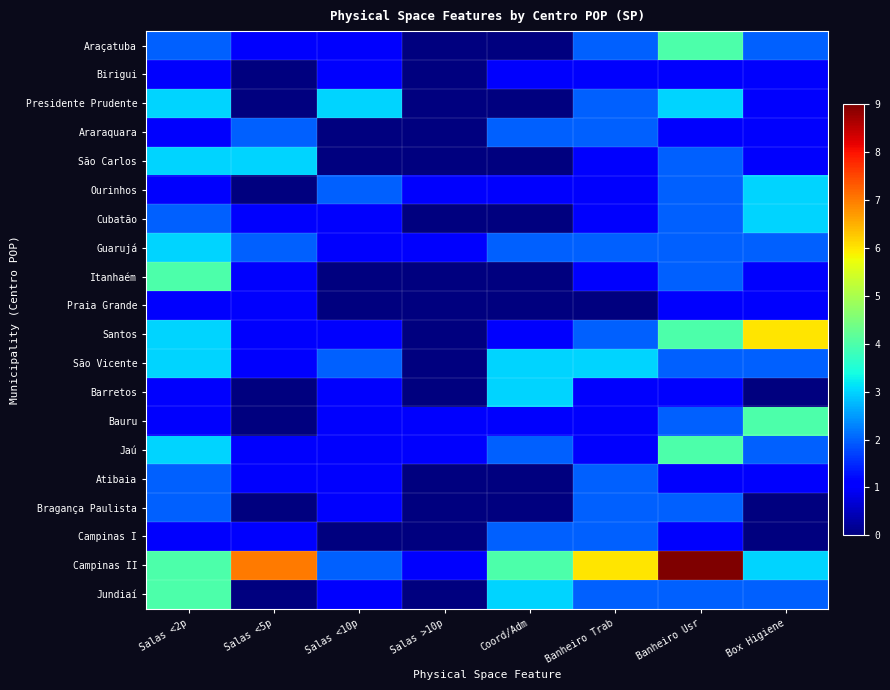

Which series has the largest total across all categories?

Campinas II